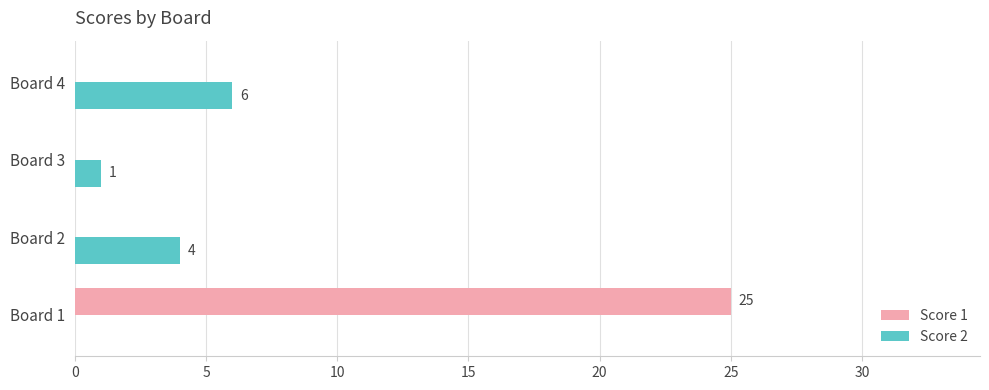

Which label corresponds to the largest value in the chart?

Board 1